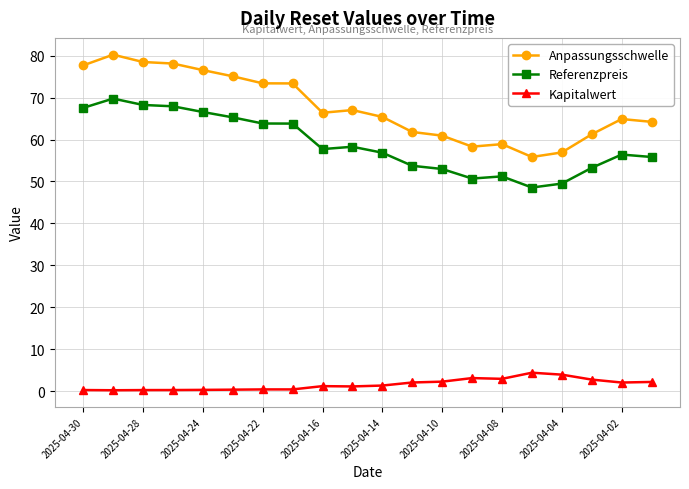

Rank the series by their maximum value, from lowest to highest.

Kapitalwert, Referenzpreis, Anpassungsschwelle